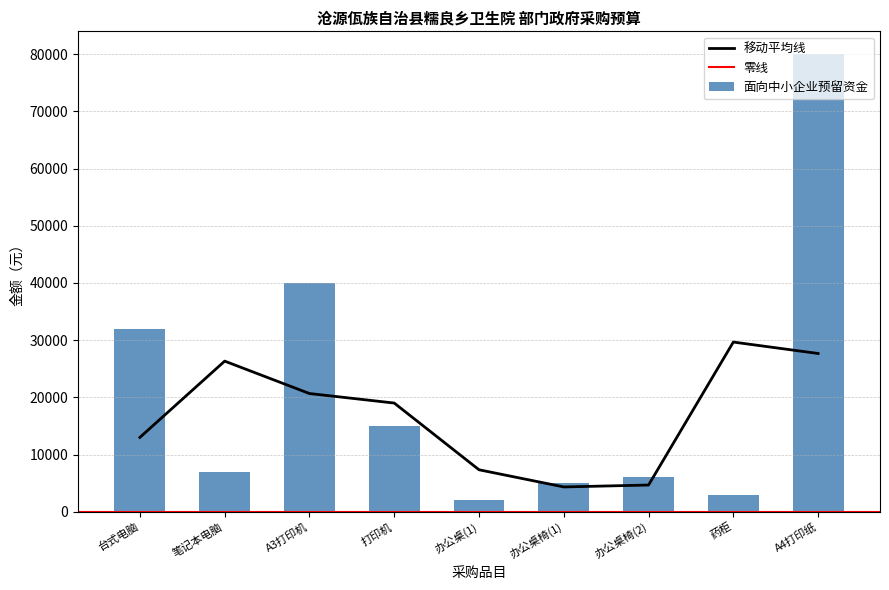

What is the value of the 单位资金小计 bar at the 8th from the left?

3000